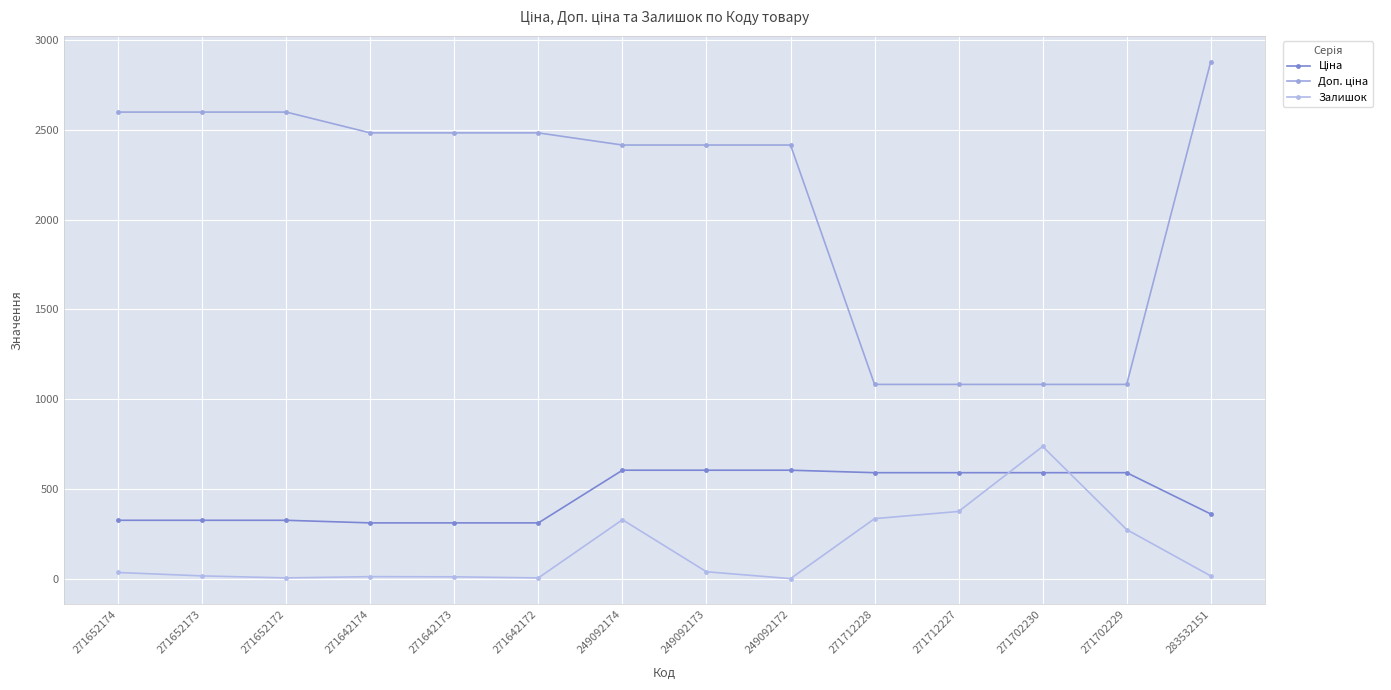

How many distinct data groups are displayed?

3